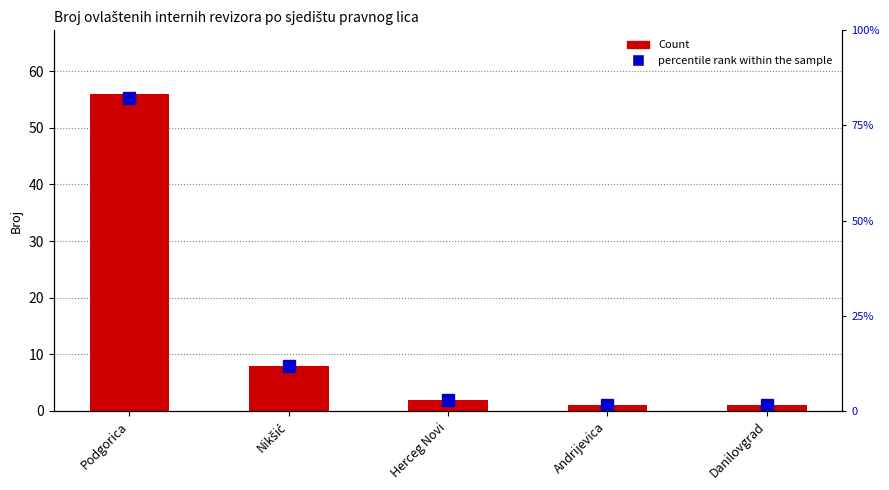

Where is percentile rank within the sample nearest to the value 41?

Nikšić